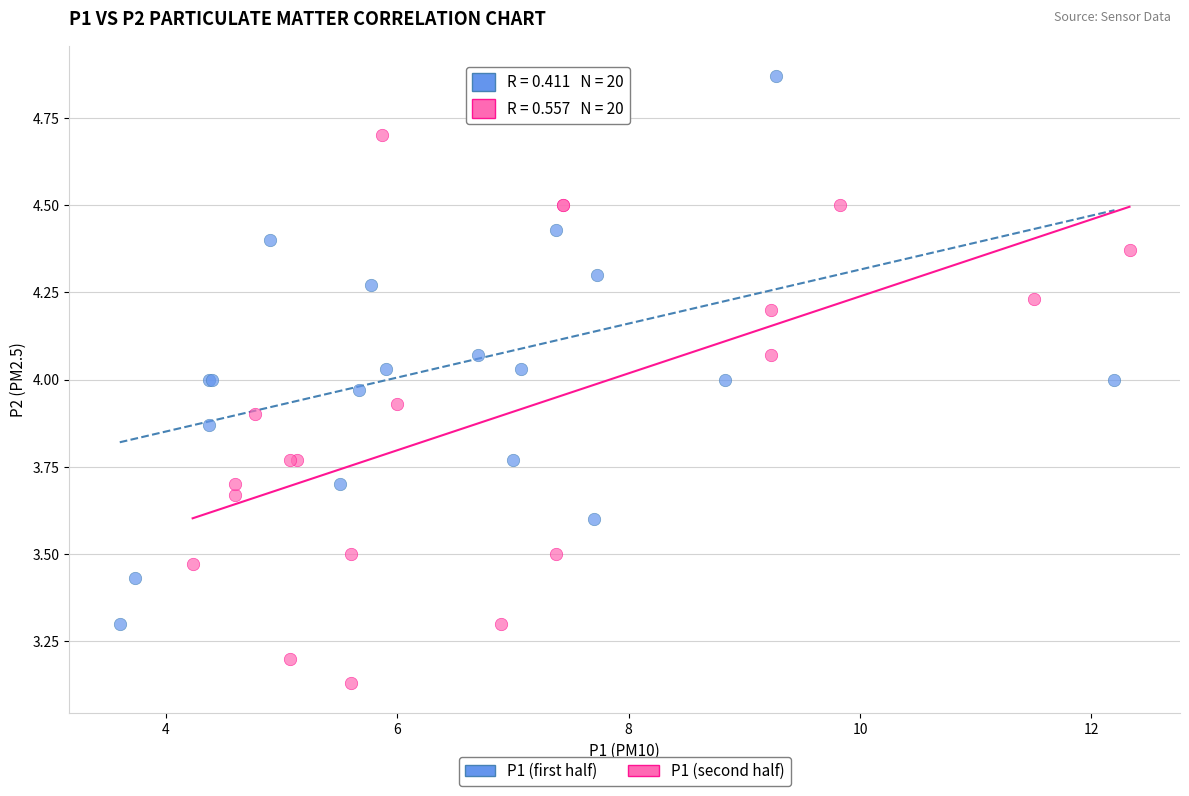

Which series contains the lowest Y value?

P1 (second half)